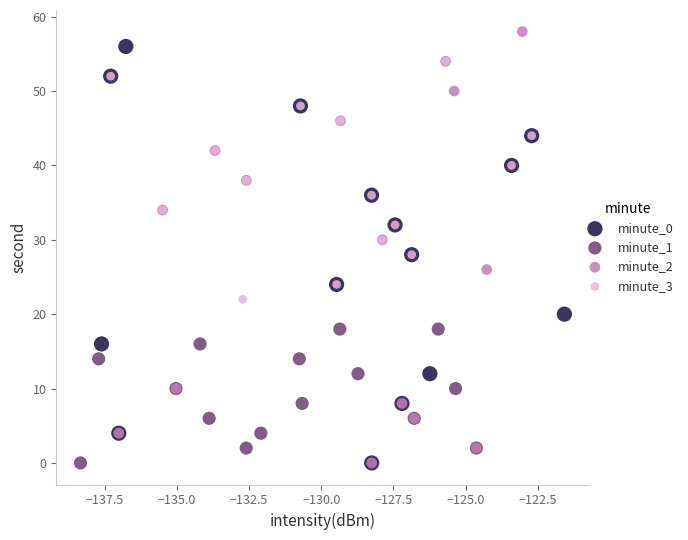

Which series reaches the maximum Y coordinate?

minute_2